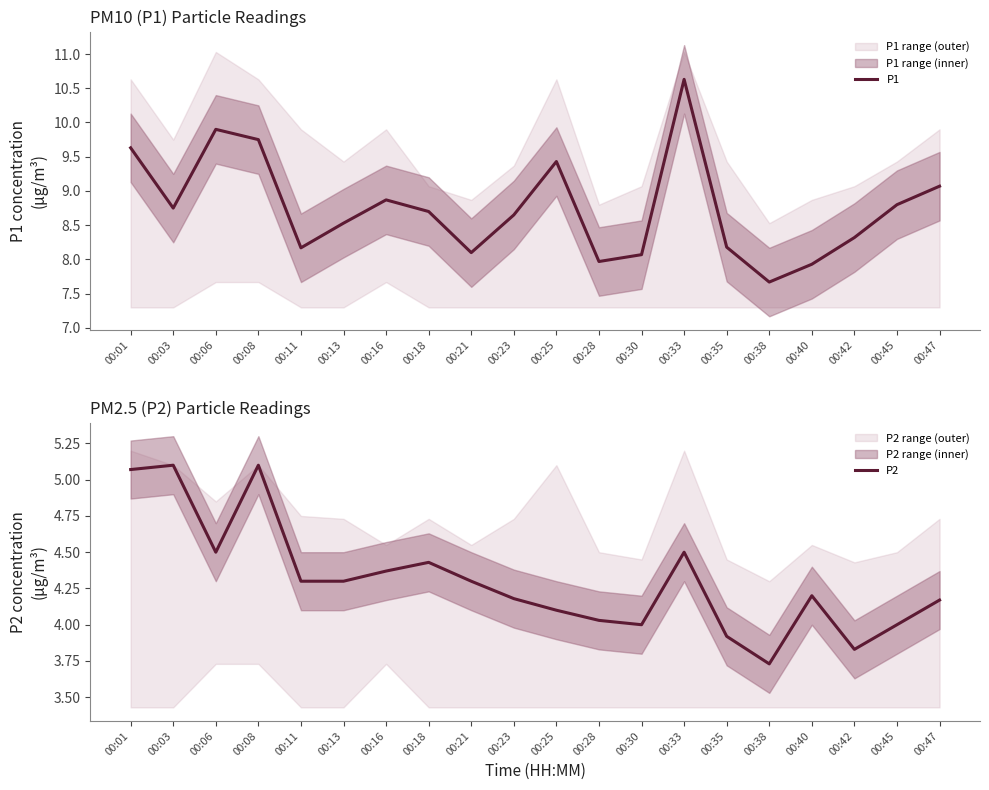

What is the difference between the maximum and minimum values in the P2 series?

1.4